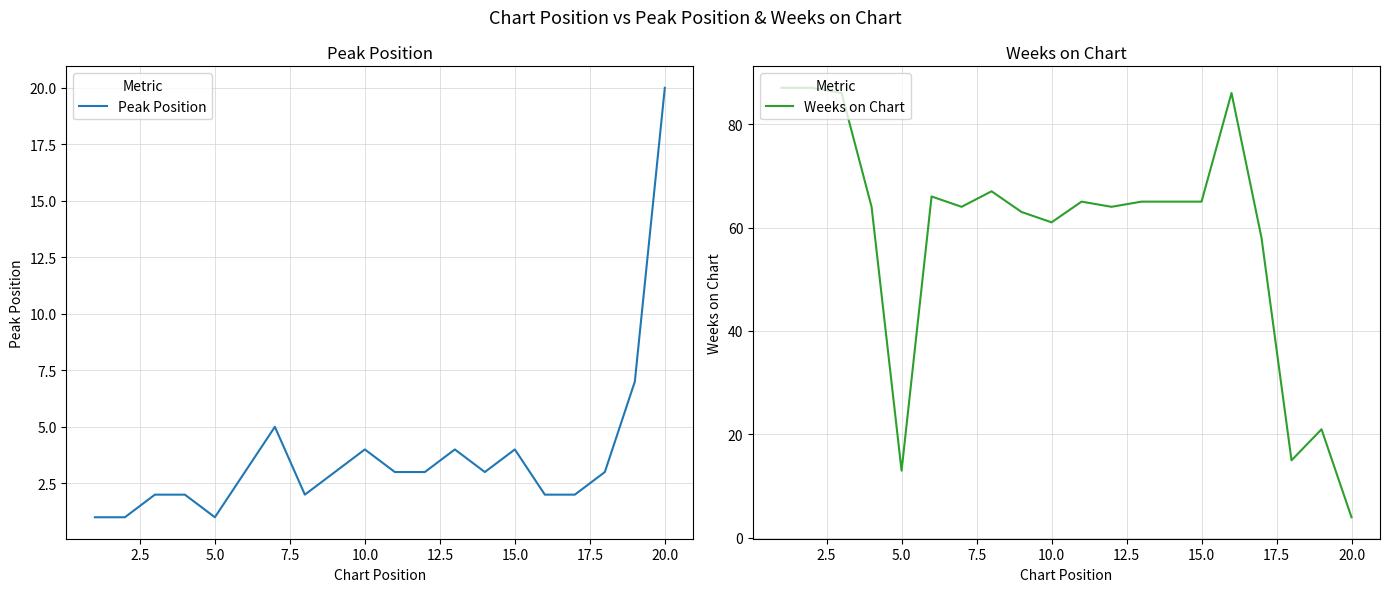

What is the maximum value for Peak Position?

20